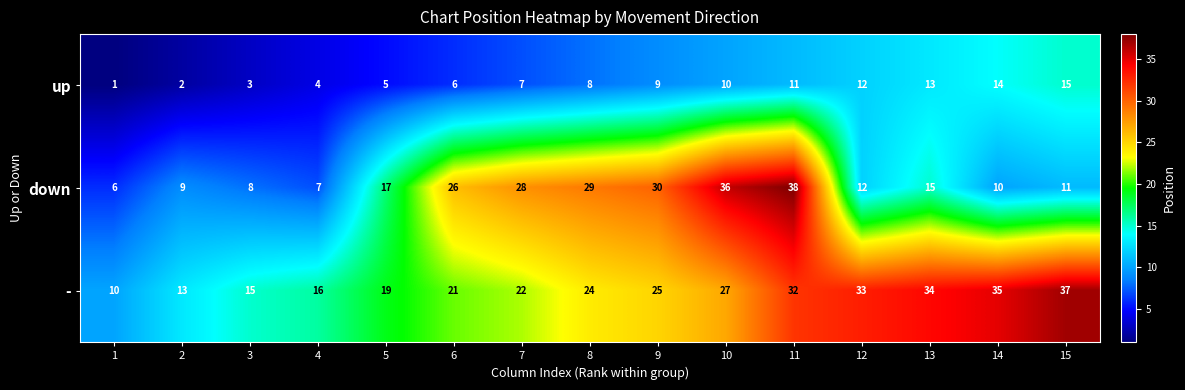

At 14, list the series in order from largest to smallest.

-, up, down